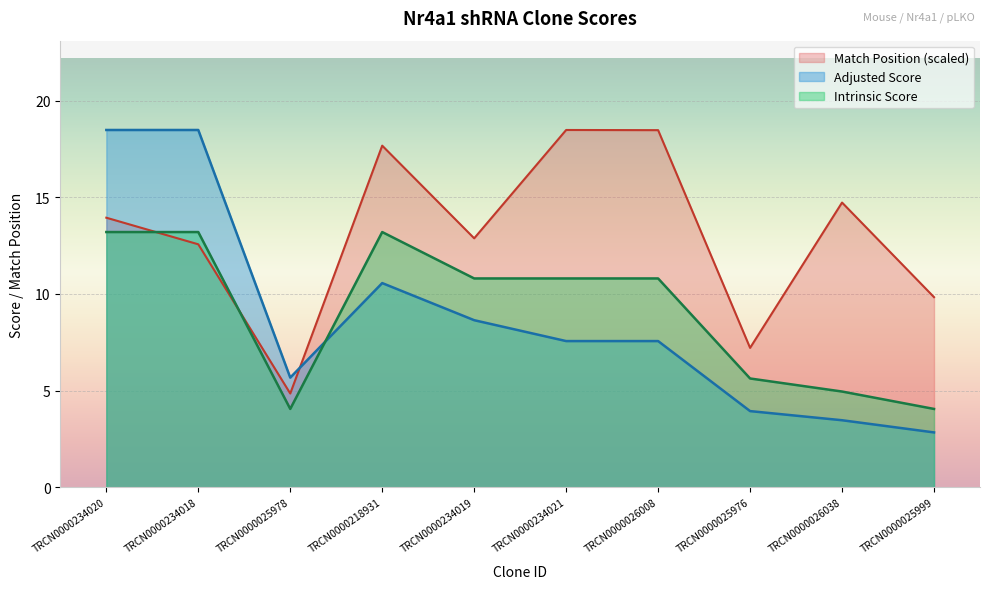

What is the value of the Adjusted Score point at the 7th from the left?

7.6